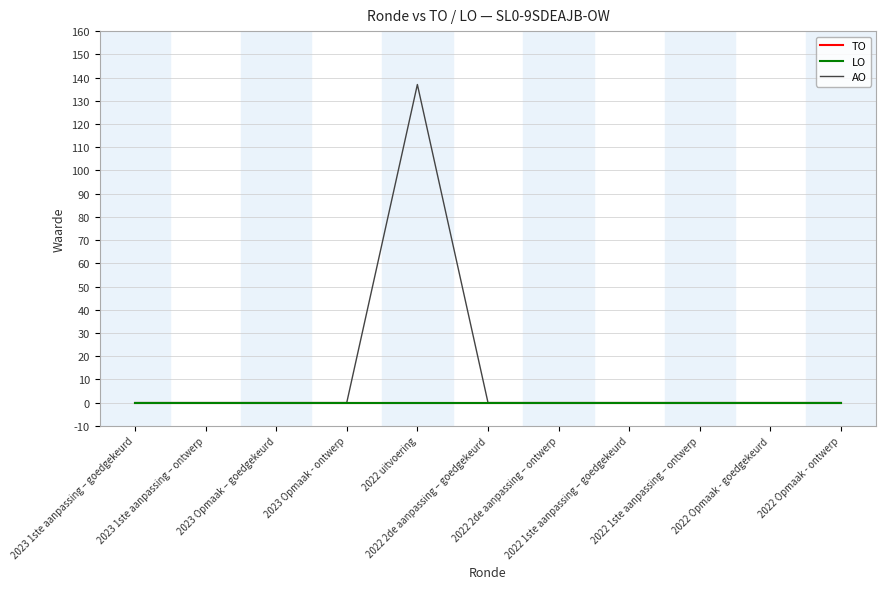

Does the chart display data point markers on the line(s)?

No